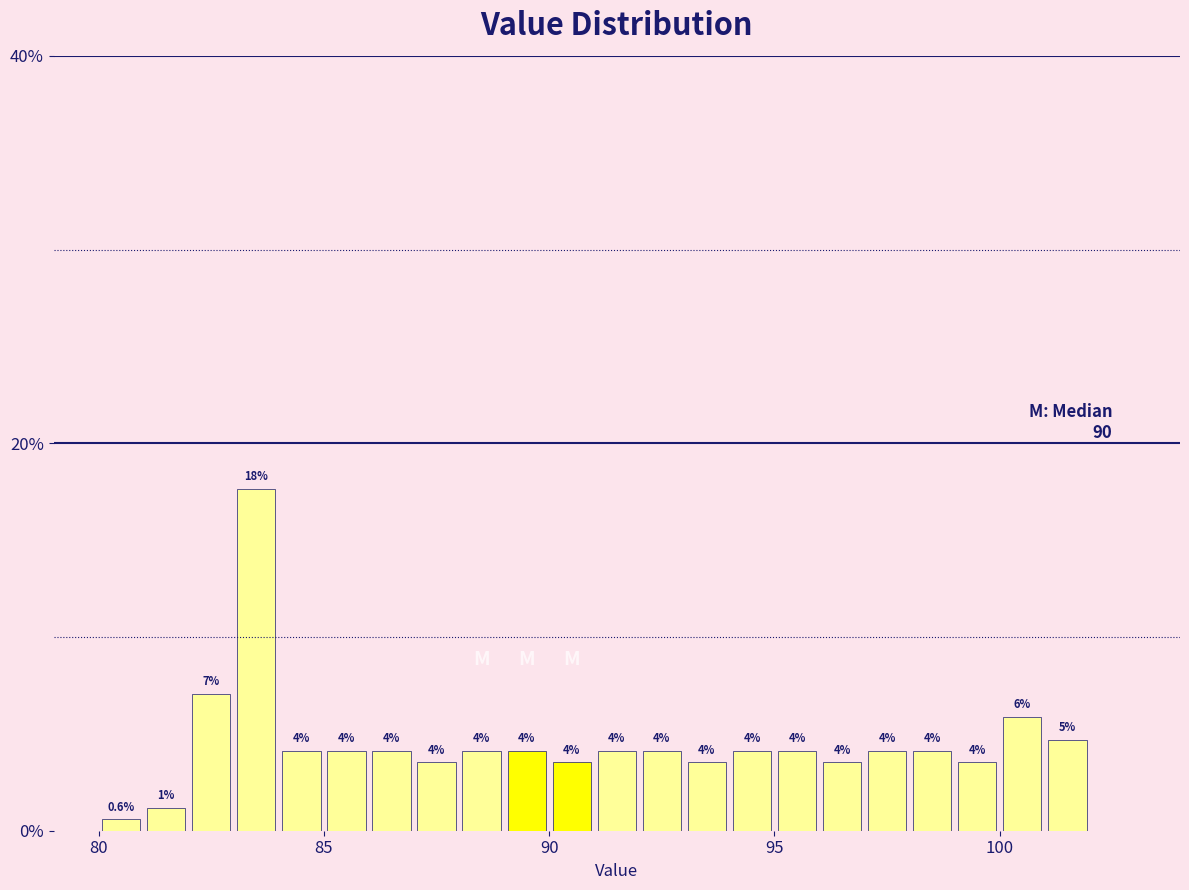

Read against the x-axis, roughly where is the centre of the tallest bar?

83.5